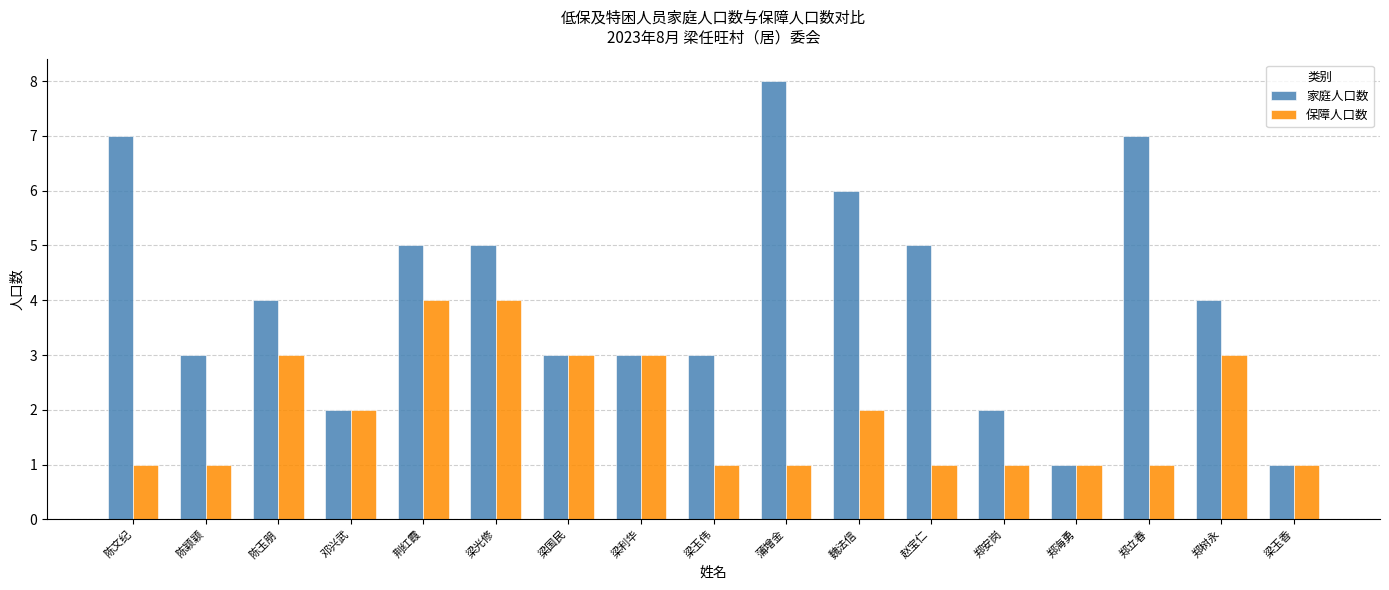

Rank the series by their average value, from highest to lowest.

家庭人口数, 保障人口数